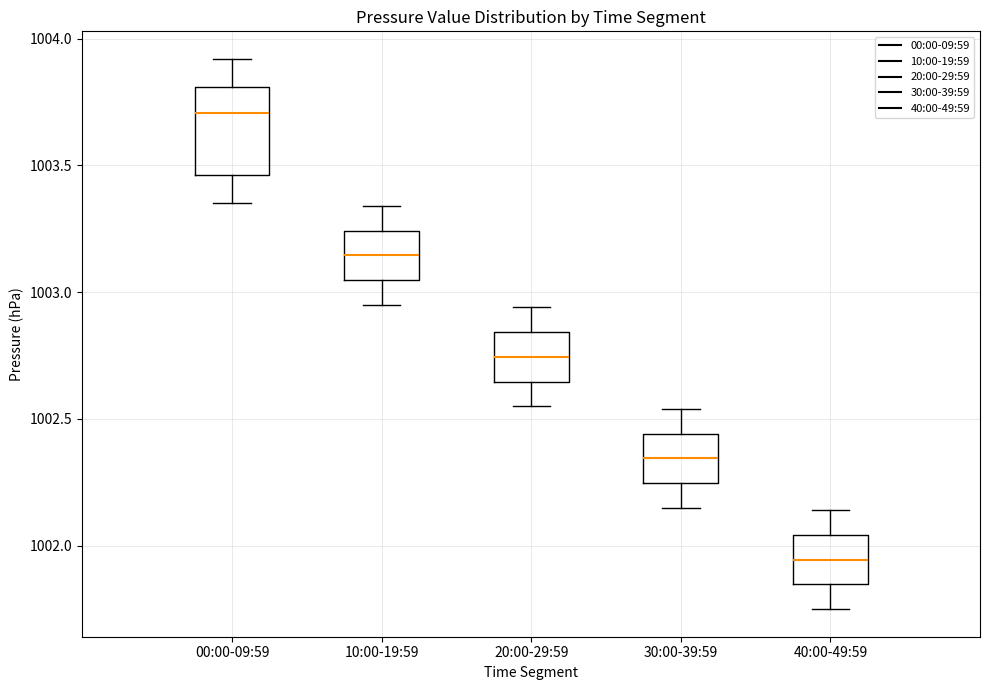

Reading left to right, transcribe this box plot: for each box, give where its median line is, the range the box spans, and where its two whiskers end, as read against the y-axis. The values are not printed on the chart, so give them approximately, as read against the axis.

00:00-09:59: median 1003.70, box 1003.45 to 1003.80, whiskers 1003.35 to 1003.90
10:00-19:59: median 1003.15, box 1003.05 to 1003.25, whiskers 1002.95 to 1003.35
20:00-29:59: median 1002.75, box 1002.65 to 1002.85, whiskers 1002.55 to 1002.95
30:00-39:59: median 1002.35, box 1002.25 to 1002.45, whiskers 1002.15 to 1002.55
40:00-49:59: median 1001.95, box 1001.85 to 1002.05, whiskers 1001.75 to 1002.15